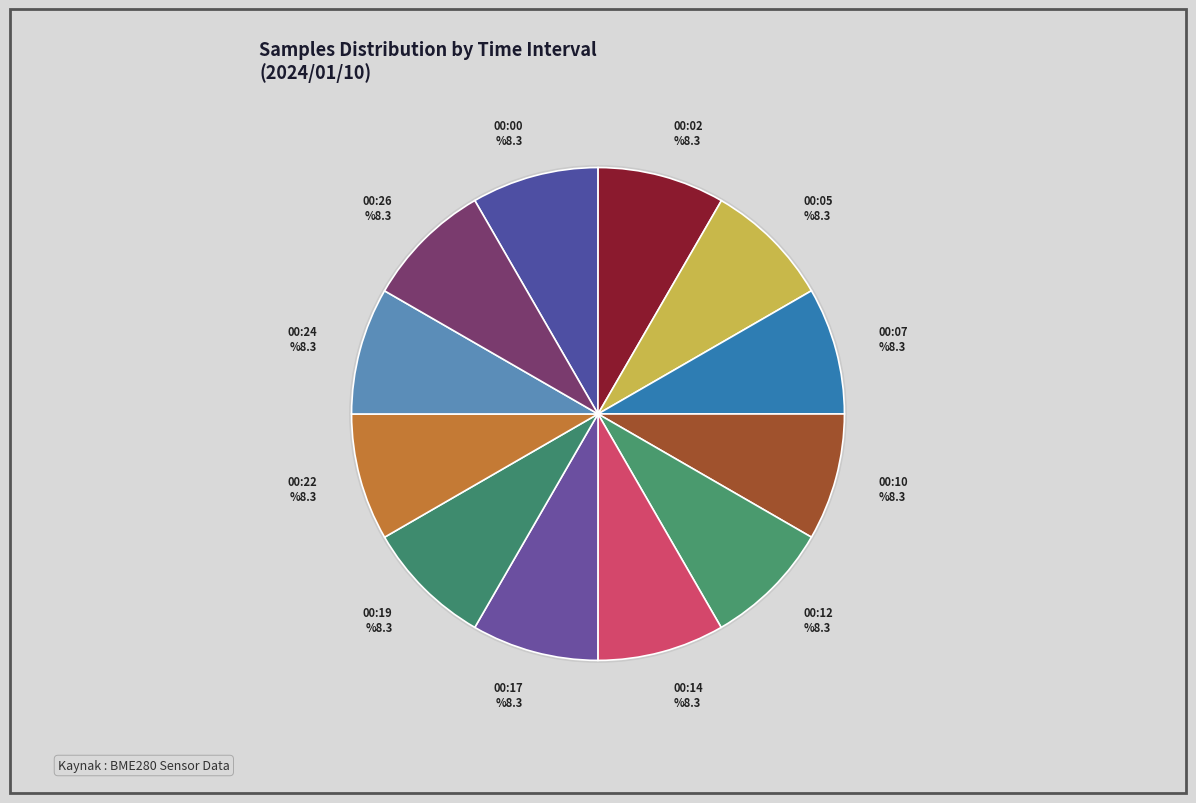

Is the sum of 00:24 and 00:07 greater than half?

No